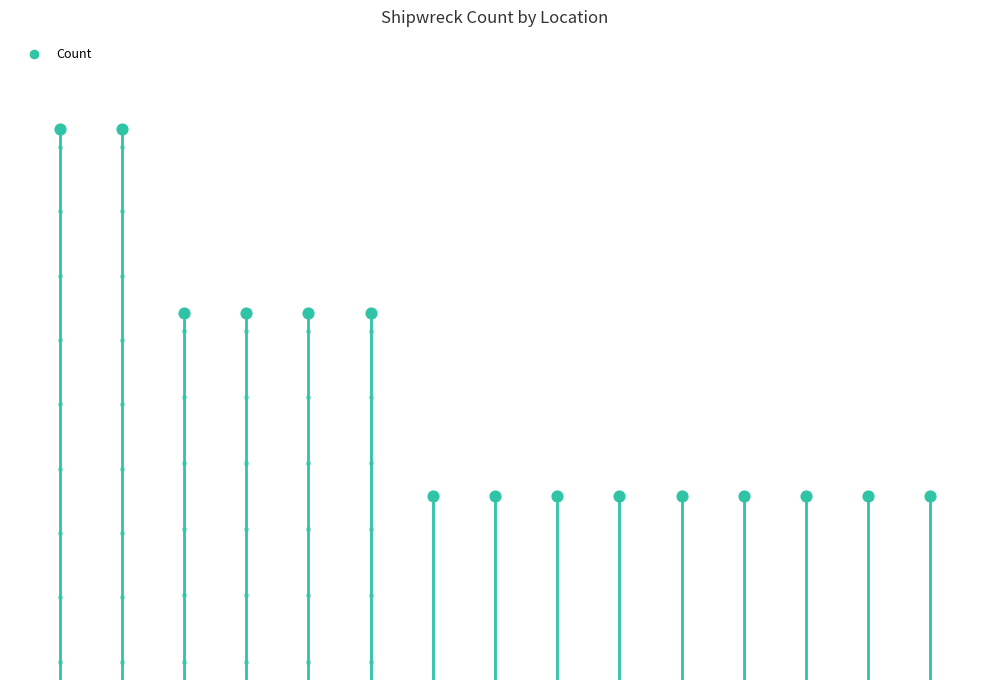

What is the ratio of the value at 3 to the value at 0?

0.7